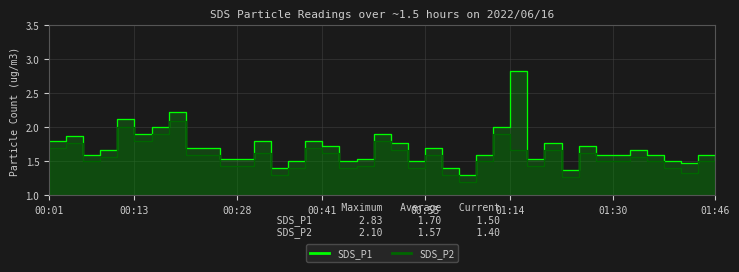

Count the number of categories in the chart.

40